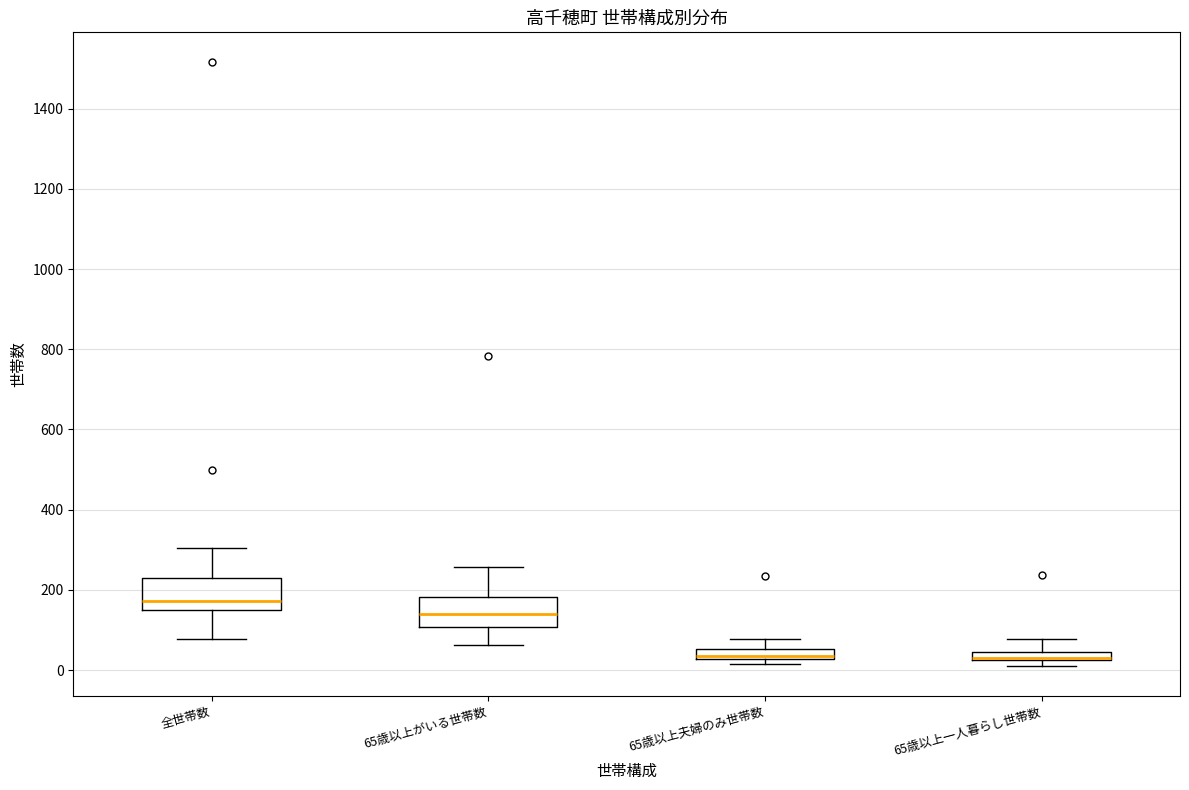

Where does the median line of the box for 全世帯数 sit on the y-axis? The values are not printed on the chart, so give them approximately, as read against the axis.

180